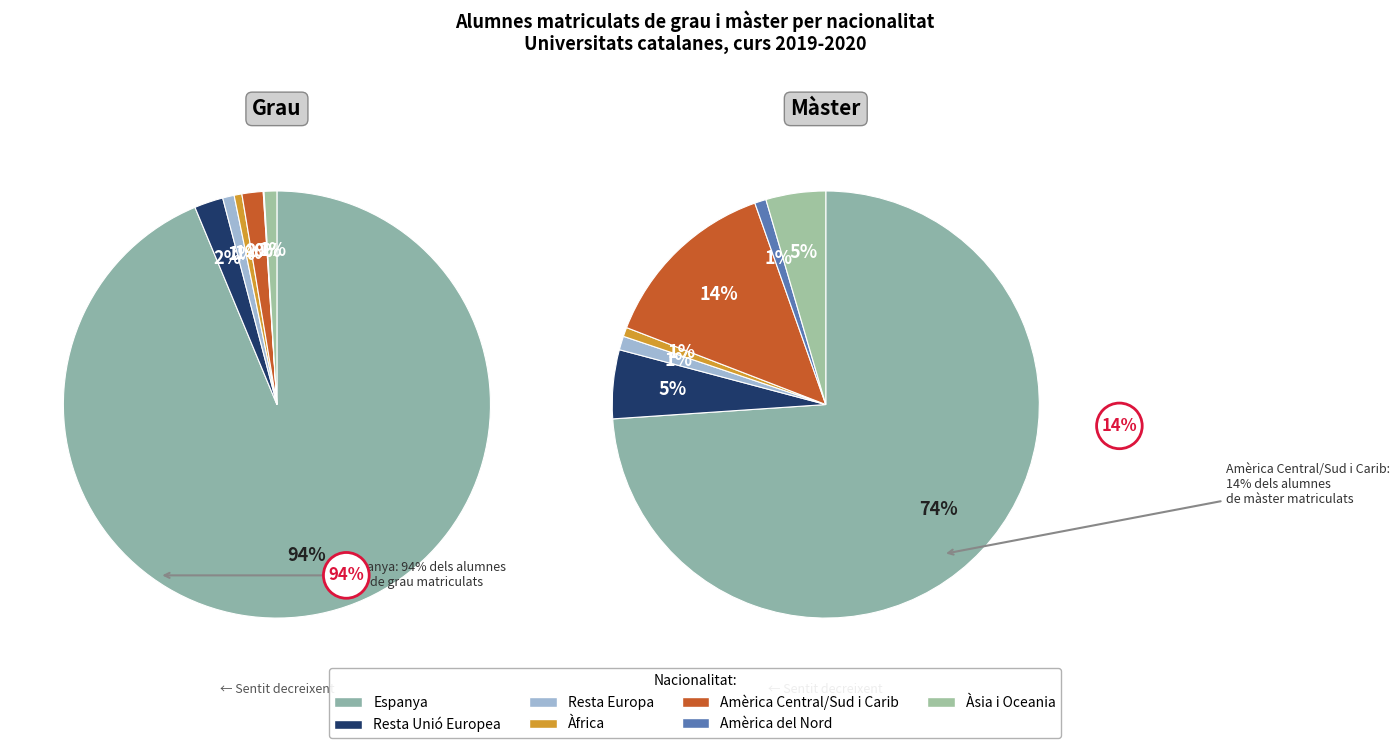

What is the smallest slice in the pie chart?

Amèrica del Nord